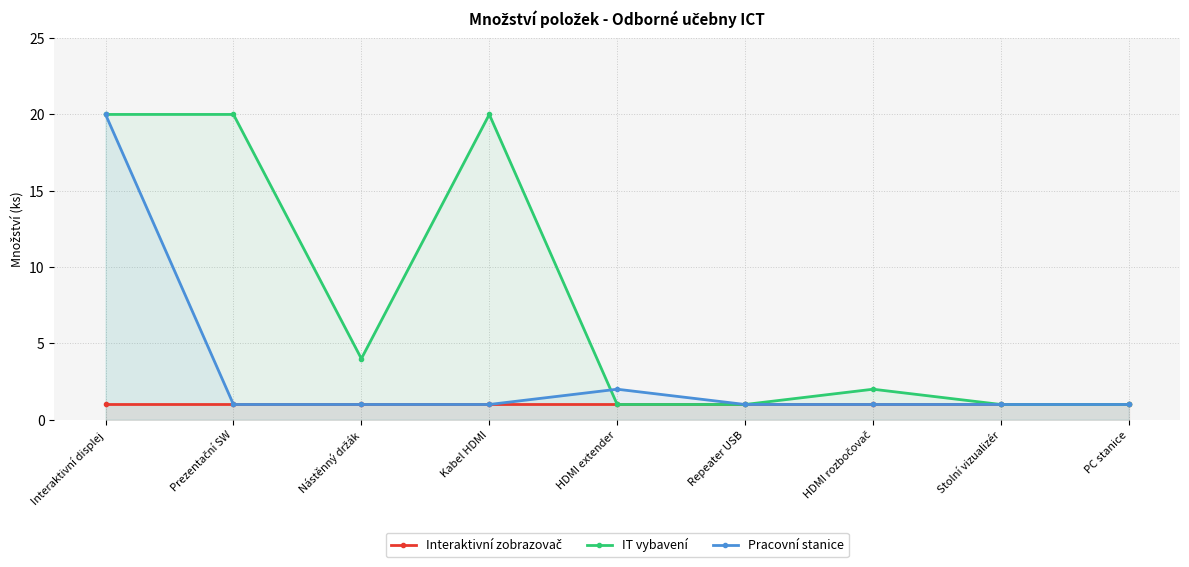

What is the sum of all Interaktivní zobrazovač values?

9